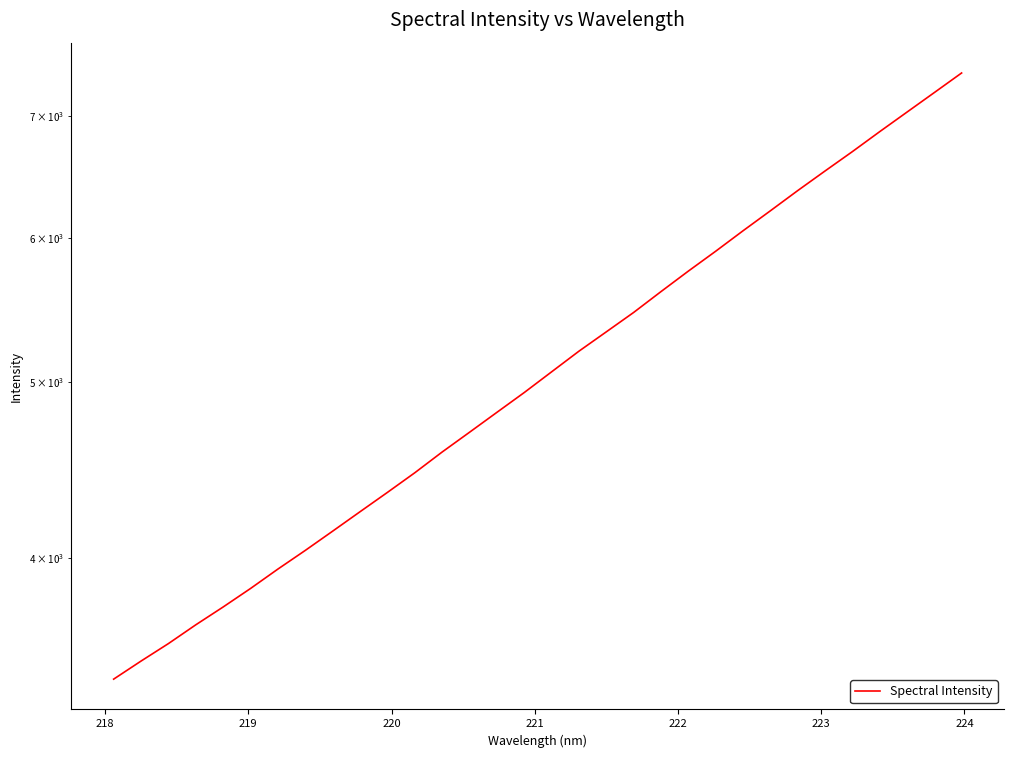

The value at 15 is 2514.7. True or false?

False